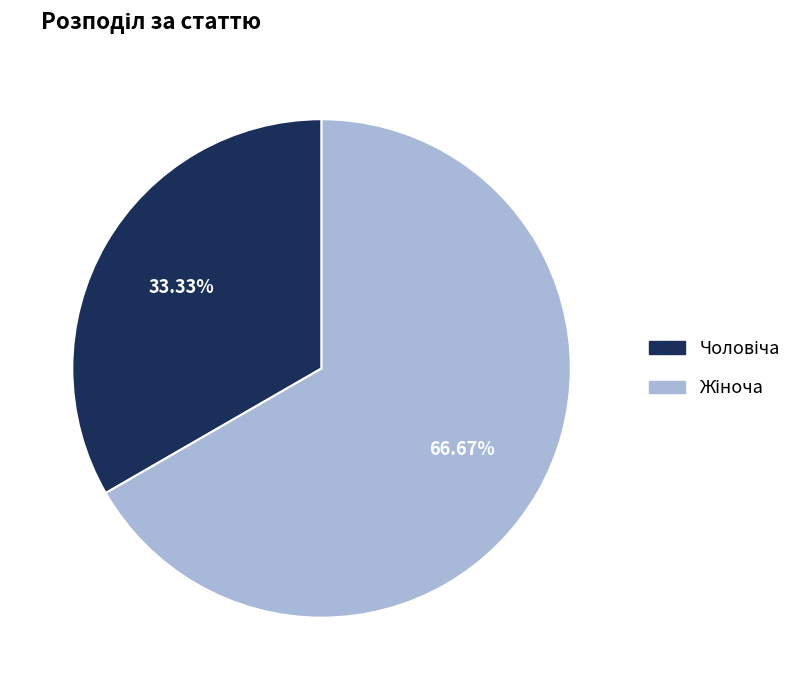

Is there any slice that represents more than half of the pie?

Yes